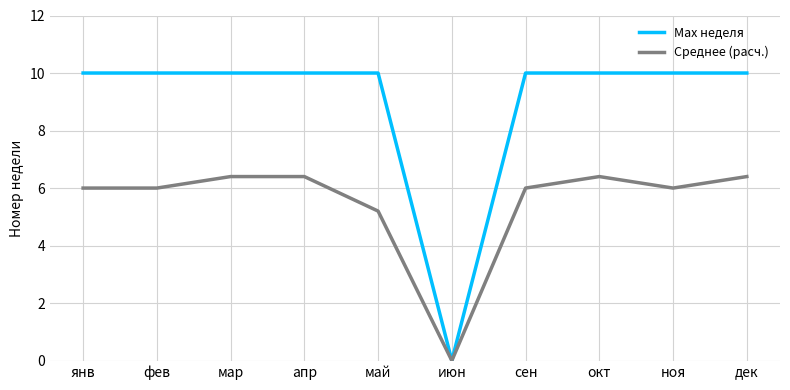

What is the sum of the Среднее (расч.) values at май and сен?

11.2